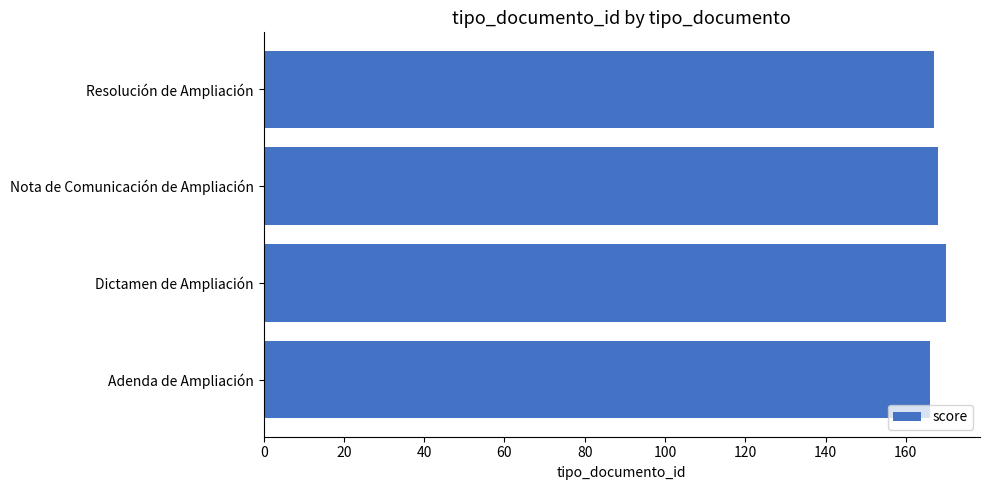

Reading bottom to top, transcribe all the data shown in this chart.

Adenda de Ampliación=166	Dictamen de Ampliación=170	Nota de Comunicación de Ampliación=168	Resolución de Ampliación=167